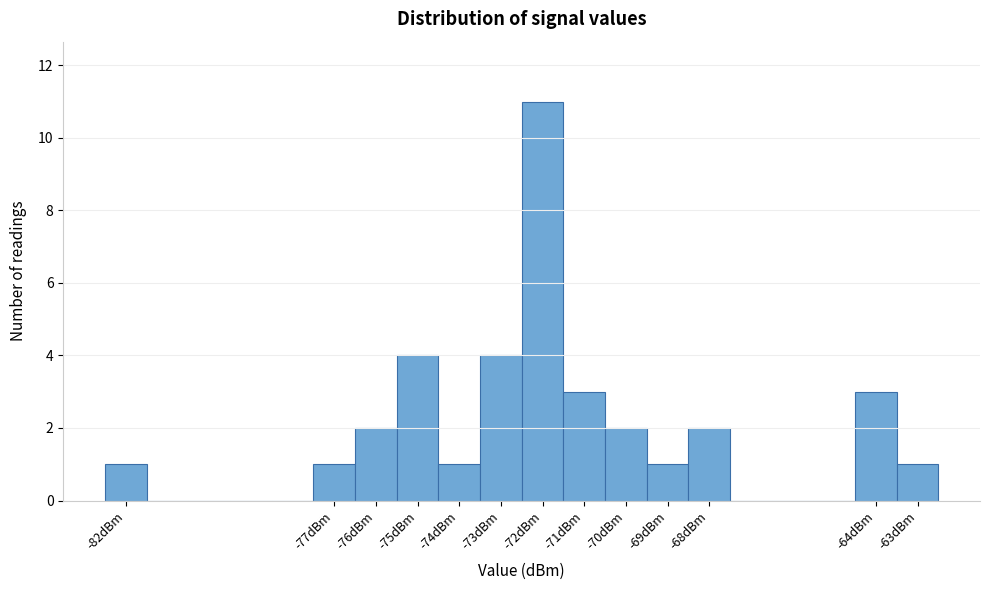

Reading left to right, transcribe this chart: for each bar, give the range it covers on the x-axis and its height. The values are not printed on the chart, so give them approximately, as read against the axis.

-82.5 to -81.5: 1
-81.5 to -80.5: 0
-80.5 to -79.5: 0
-79.5 to -78.5: 0
-78.5 to -77.5: 0
-77.5 to -76.5: 1
-76.5 to -75.5: 2
-75.5 to -74.5: 4
-74.5 to -73.5: 1
-73.5 to -72.5: 4
-72.5 to -71.5: 11
-71.5 to -70.5: 3
-70.5 to -69.5: 2
-69.5 to -68.5: 1
-68.5 to -67.5: 2
-67.5 to -66.5: 0
-66.5 to -65.5: 0
-65.5 to -64.5: 0
-64.5 to -63.5: 3
-63.5 to -62.5: 1